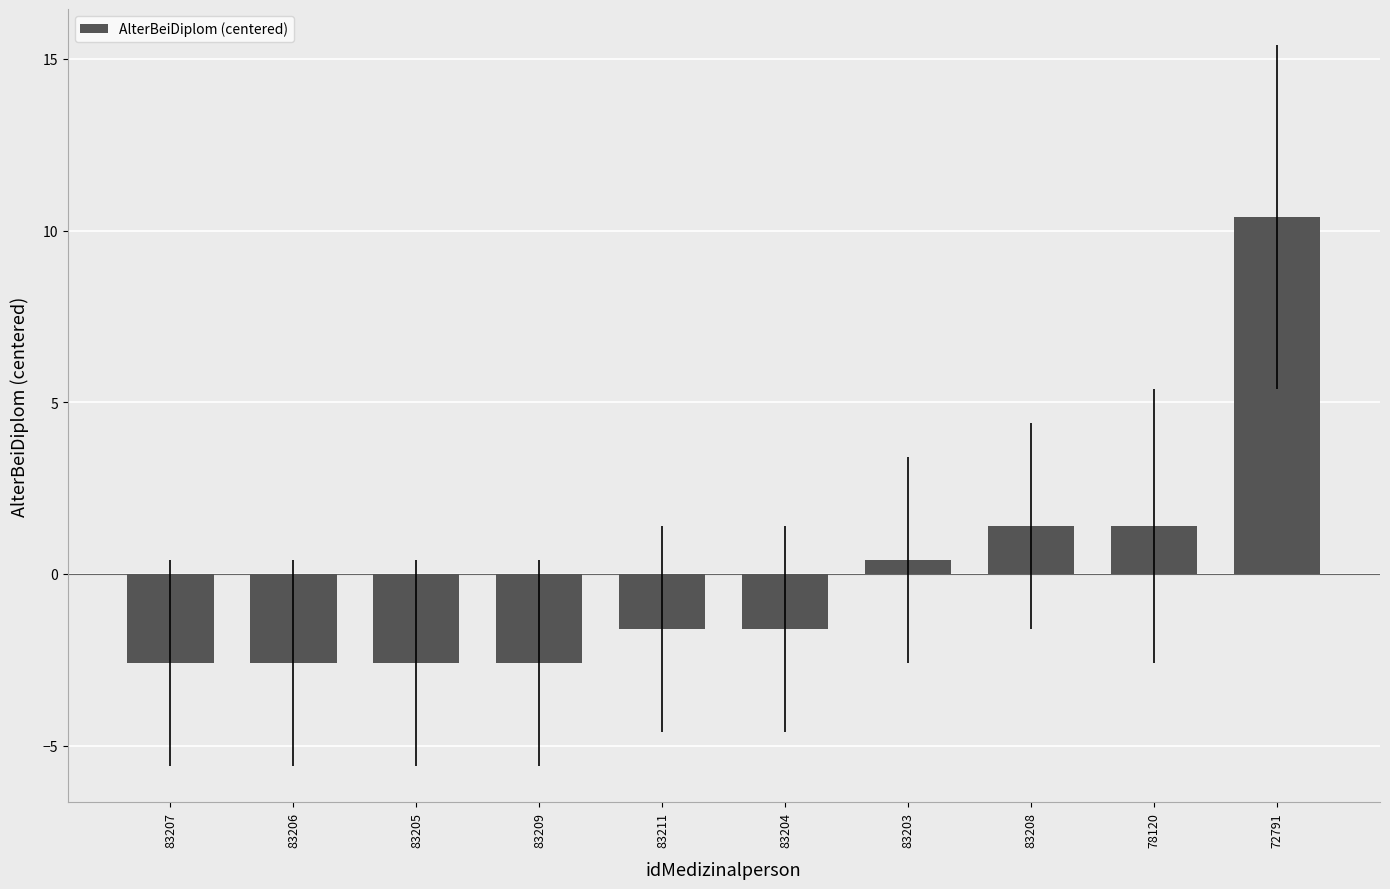

How many negative values are there?

6